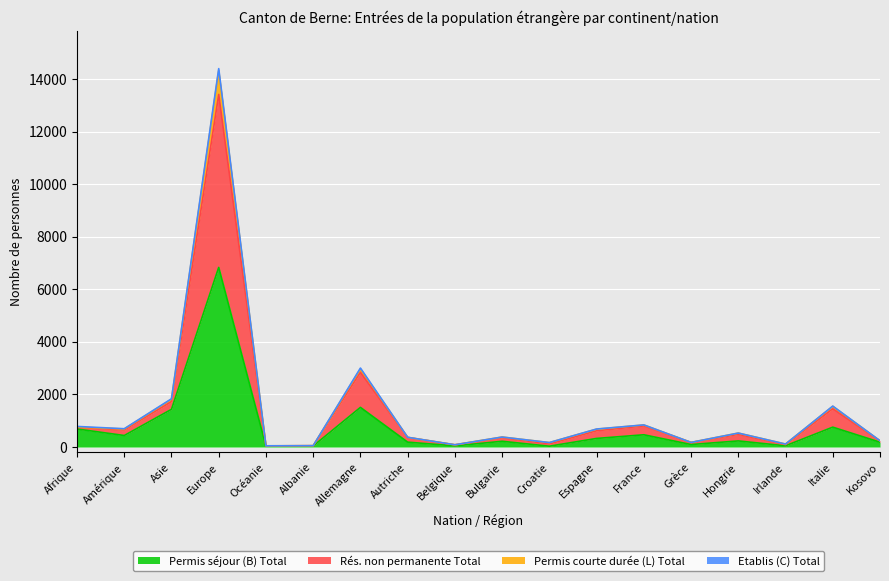

True or false: Permis courte durée (L) Total and Permis séjour (B) Total intersect in this chart.

False